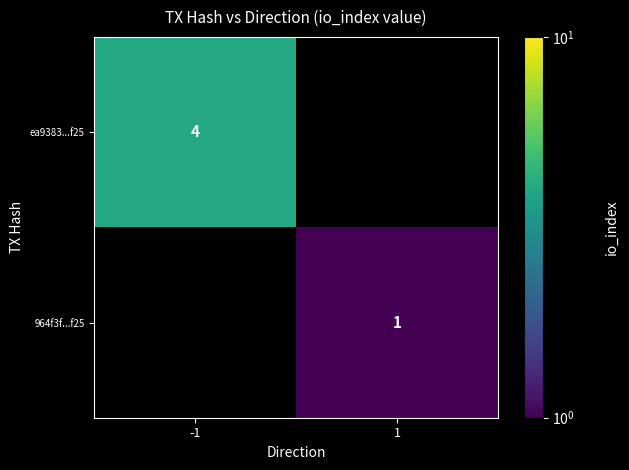

The value of 964f3f...f25 at 1 is 1.3. True or false?

False